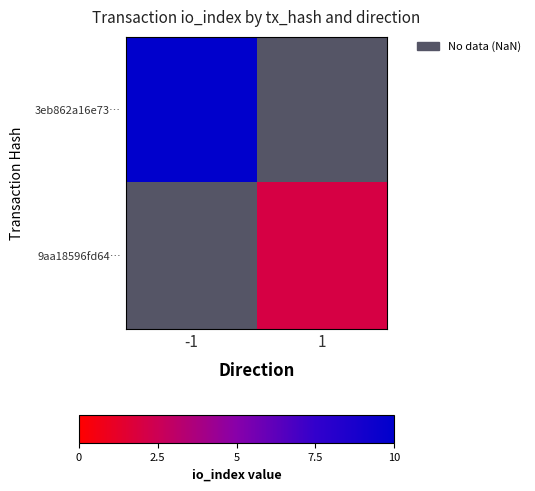

Which series has the widest spread of values?

3eb862a16e73…